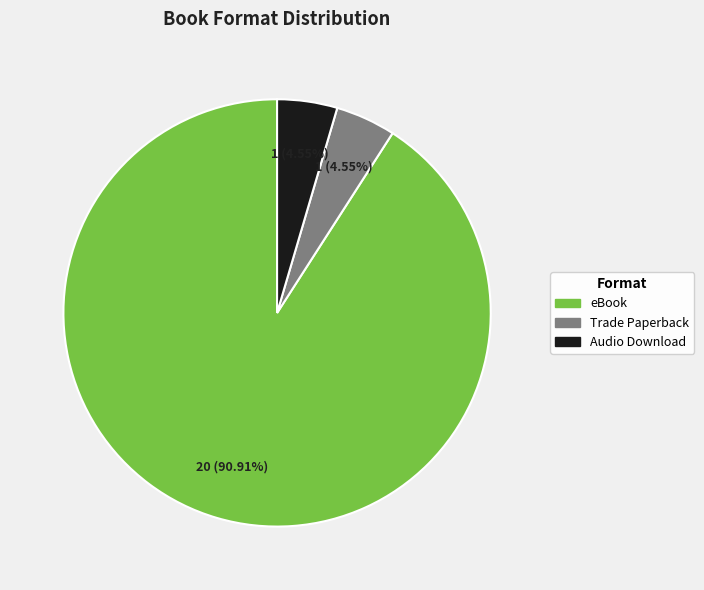

To the nearest percent, what percentage of the pie is eBook?

91%